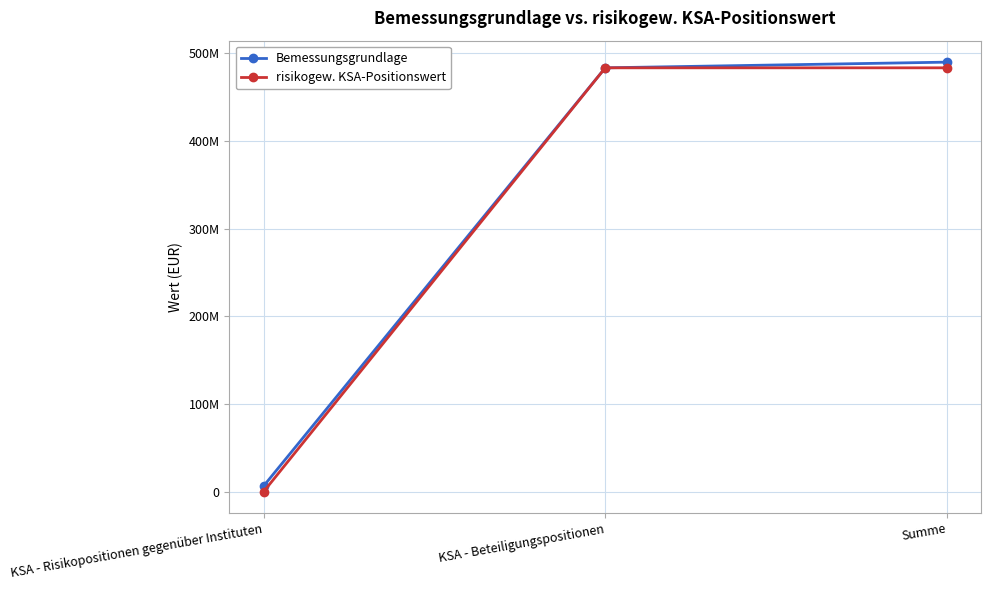

Which series has the widest spread of values?

Bemessungsgrundlage